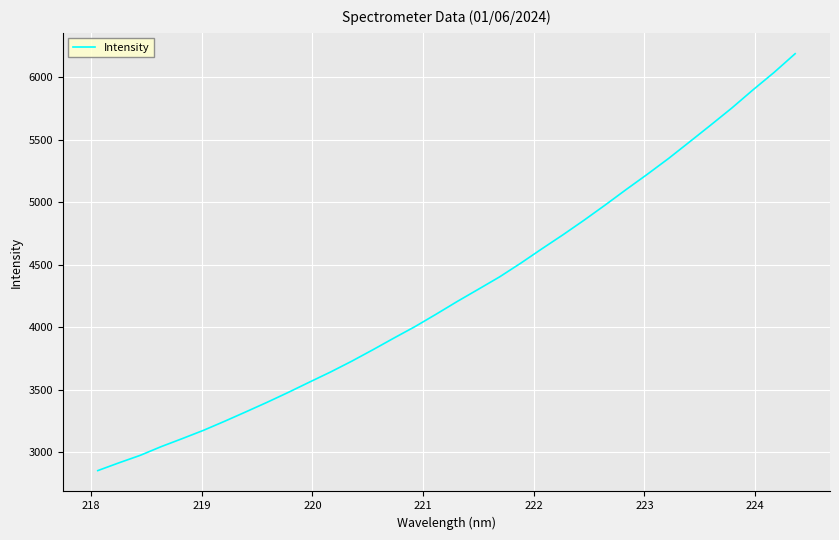

Count the number of values greater than 4206.

17